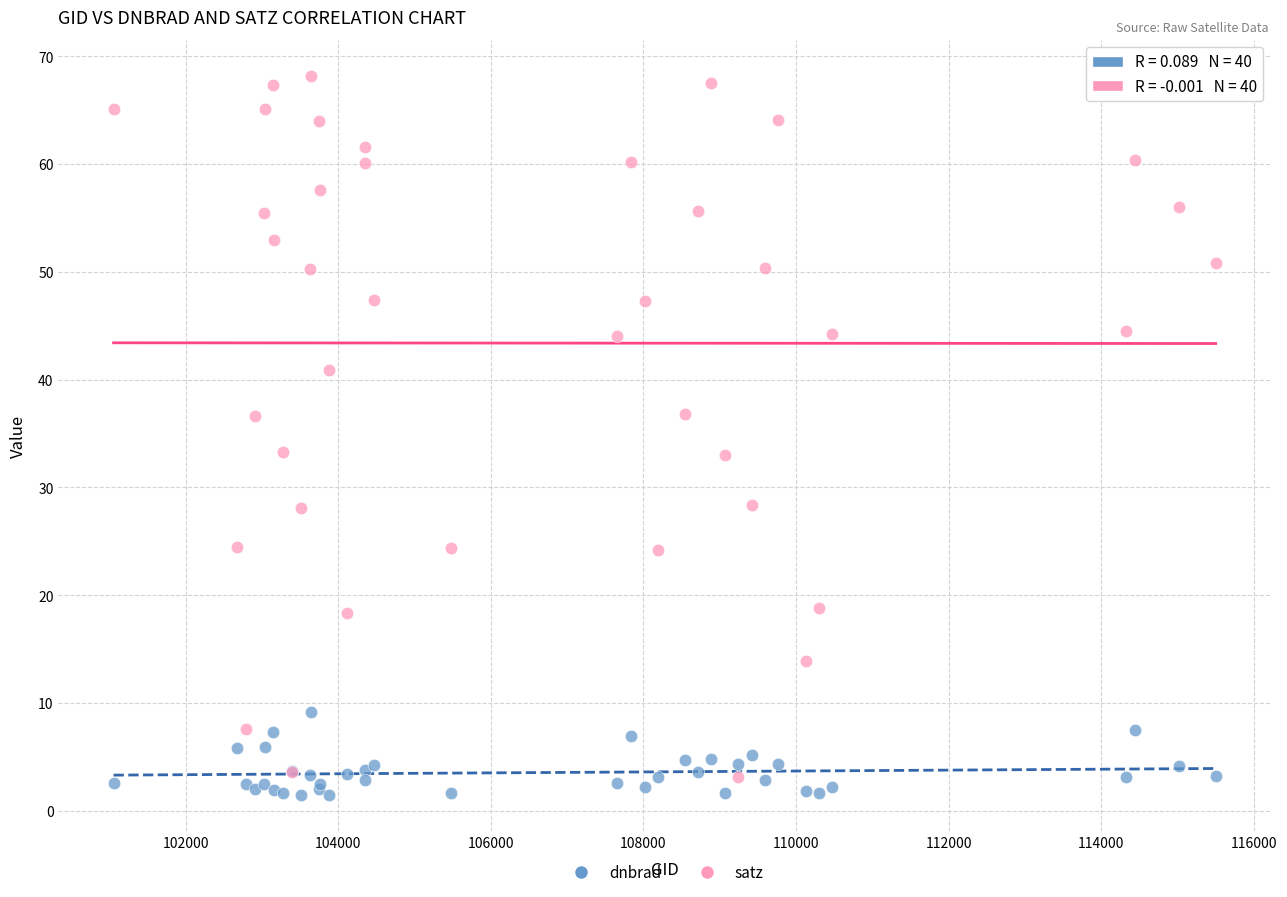

What are all the series names shown in the legend?

dnbrad, satz